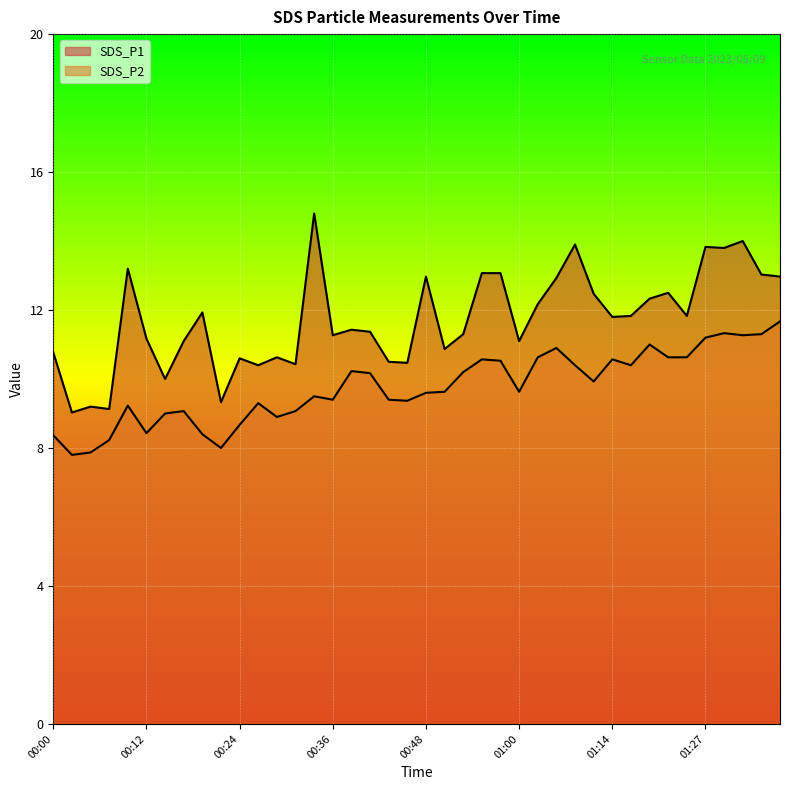

At which label does SDS_P2 reach its peak?

01:37